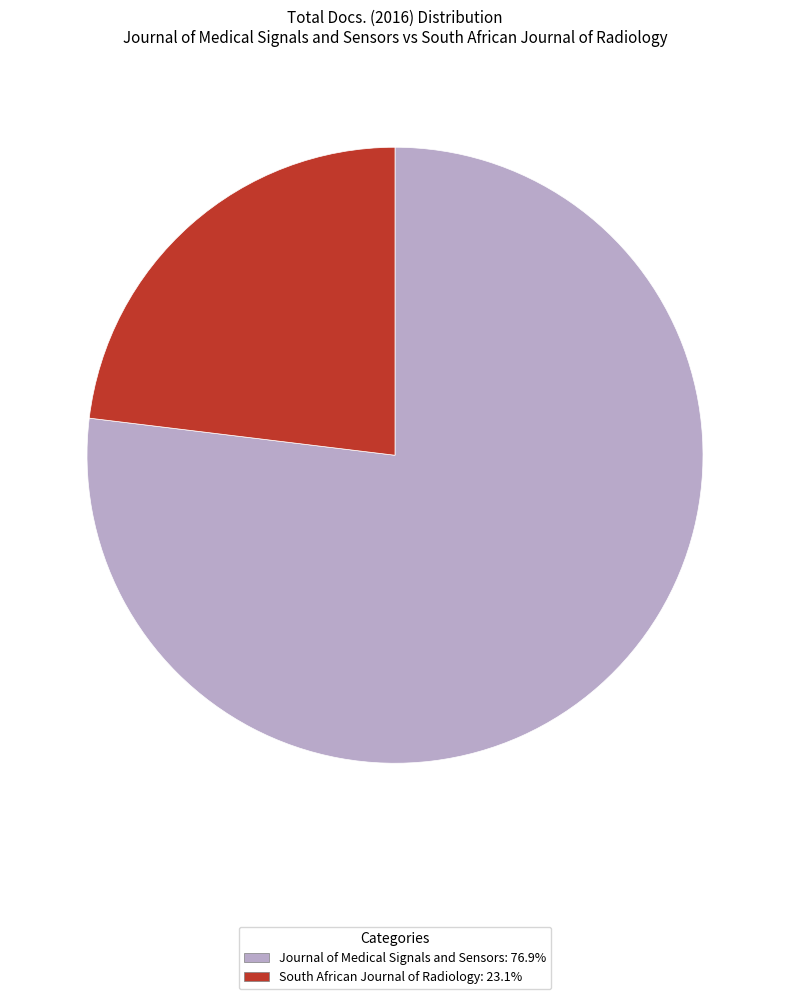

Is there a majority slice in this chart?

Yes